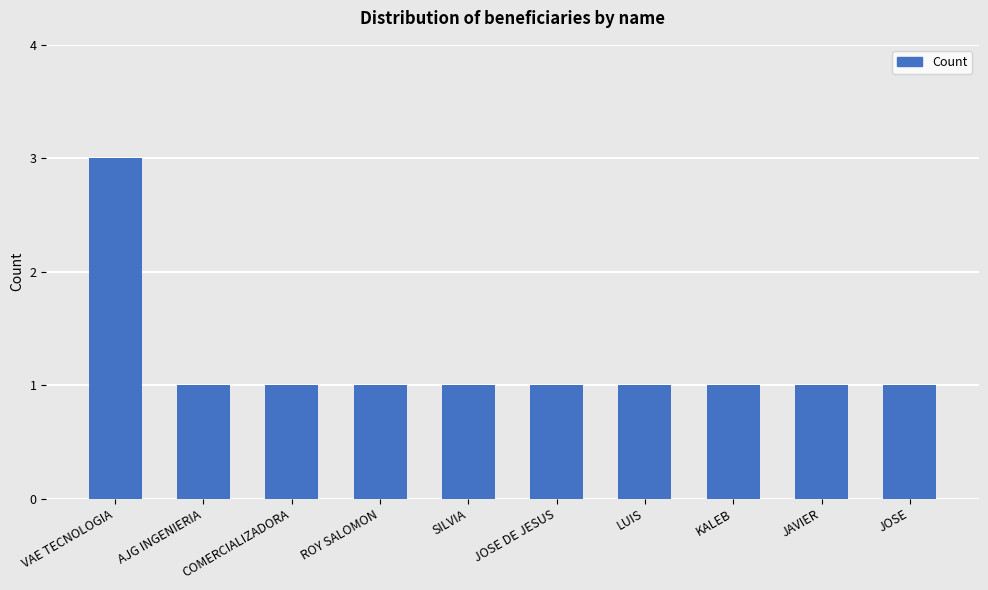

Is it true that the value at SILVIA is 1?

True